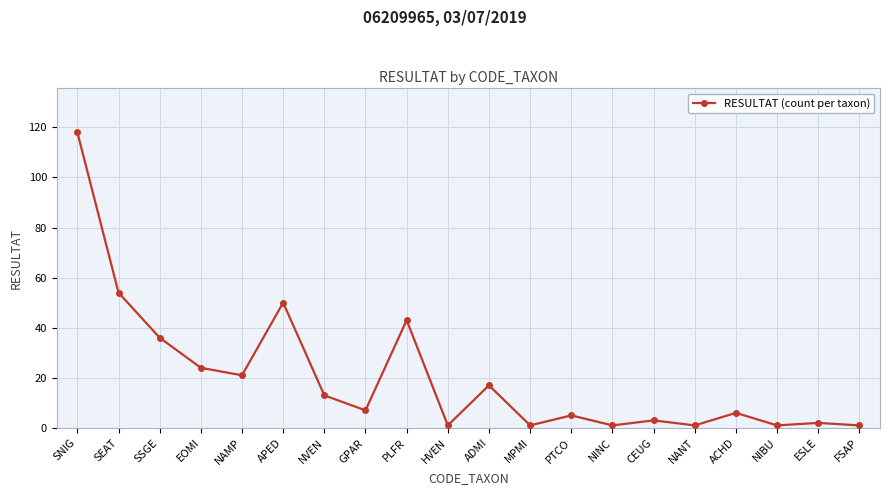

The chart shows a value of 64 at PLFR. True or false?

False